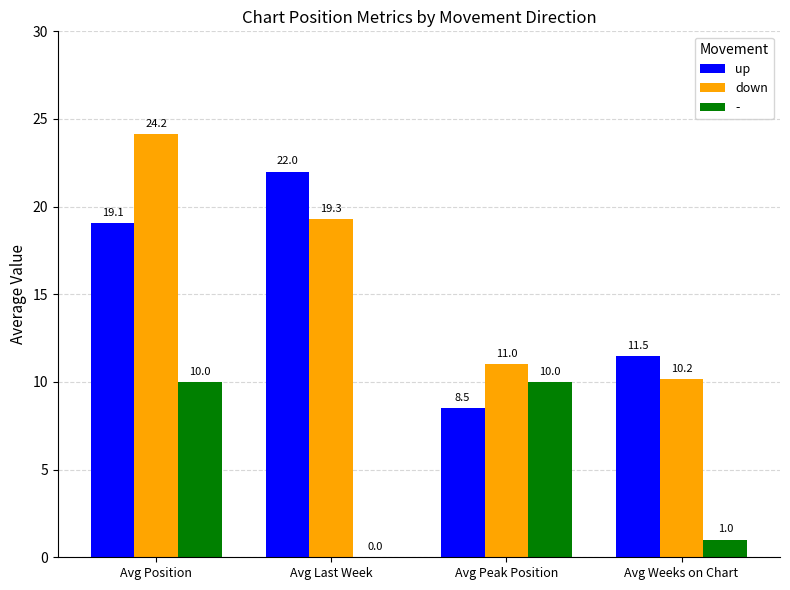

What is the total value across all series at Avg Last Week?

41.3